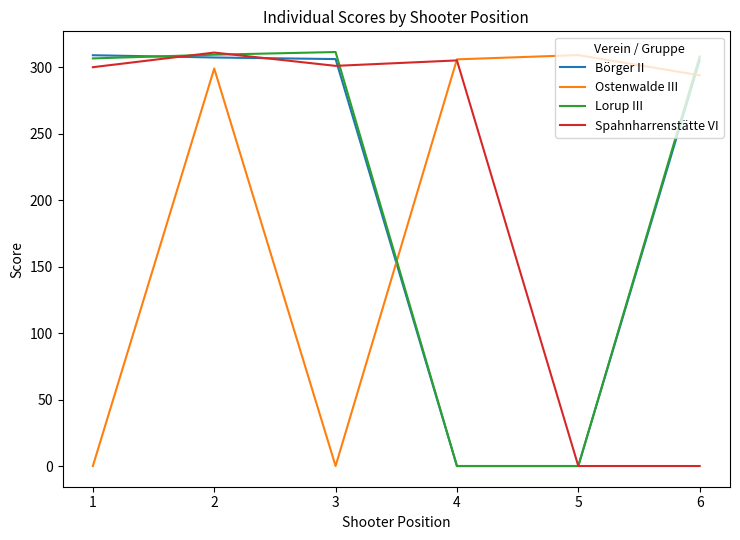

What is the maximum value for Spahnharrenstätte VI?

310.9